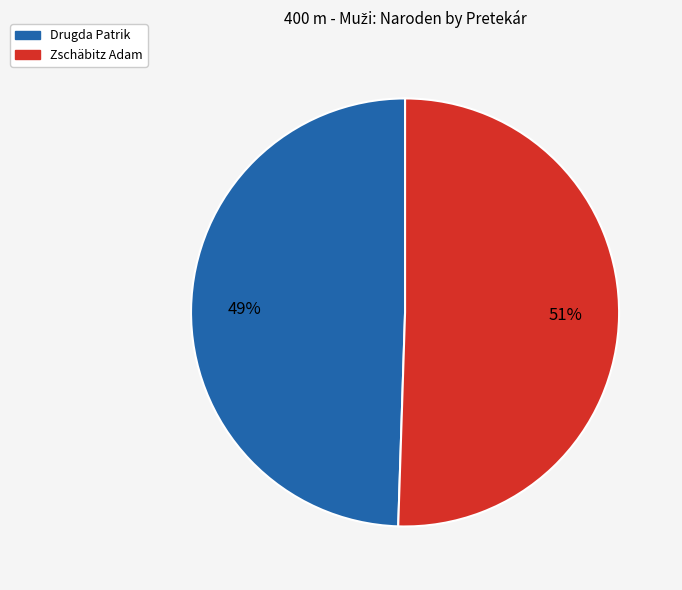

Which category has the biggest portion of the pie?

Zschäbitz Adam